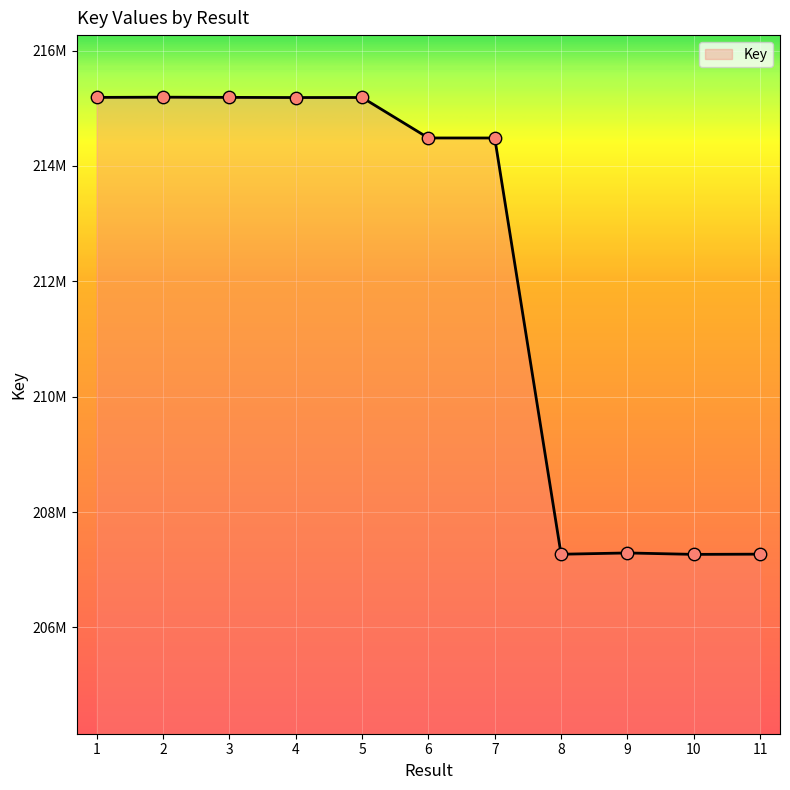

Between 2 and 9, which is larger?

2